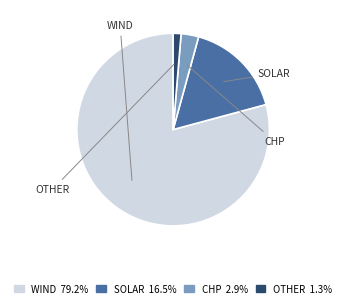

Is there any slice that represents more than half of the pie?

Yes